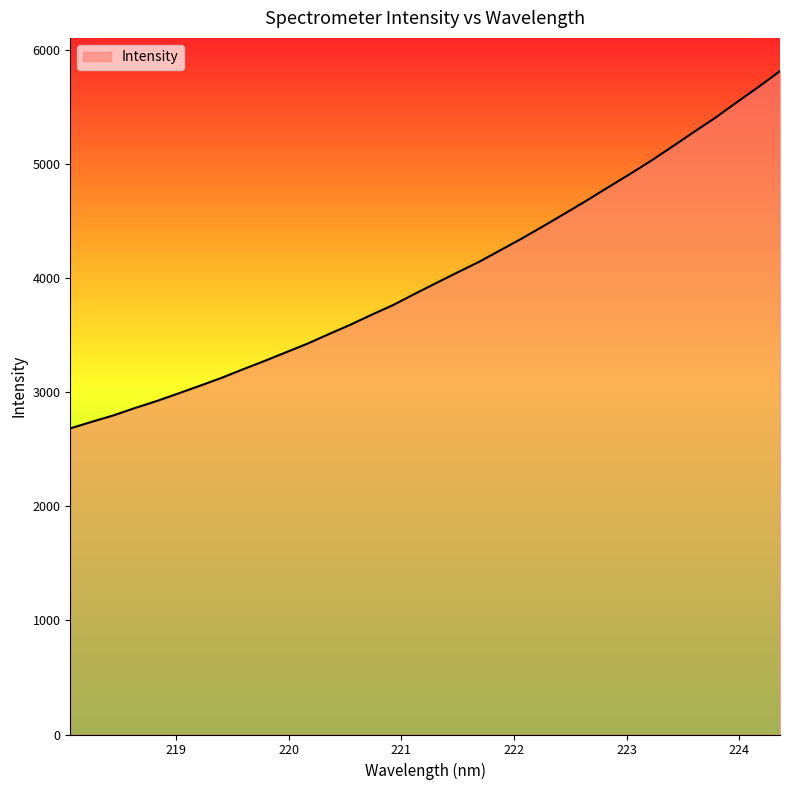

What is the difference between the maximum and minimum values?

3131.4